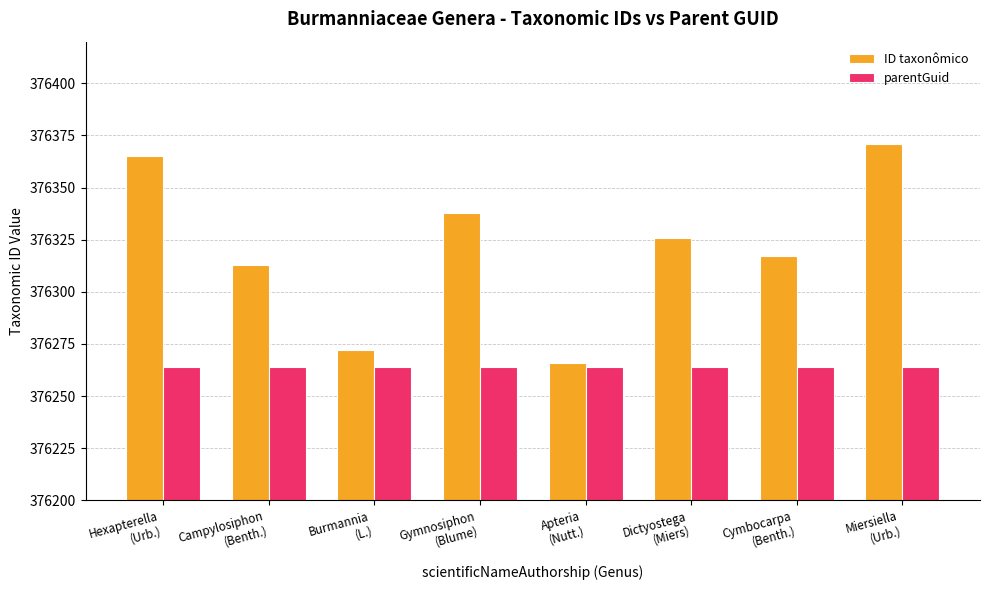

How many bars are there in each group?

2